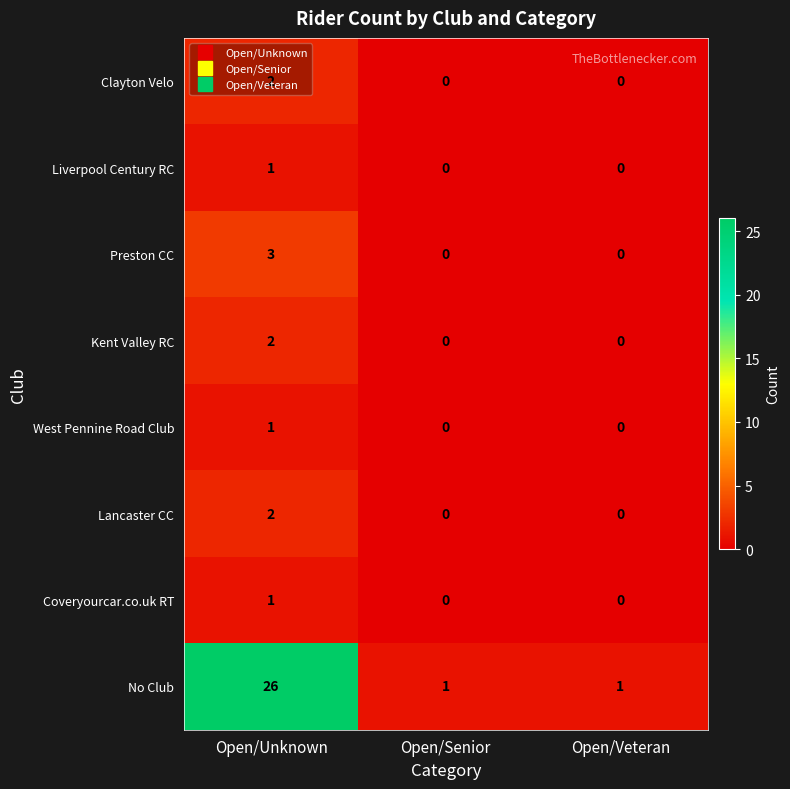

Which series has the largest total across all categories?

No Club